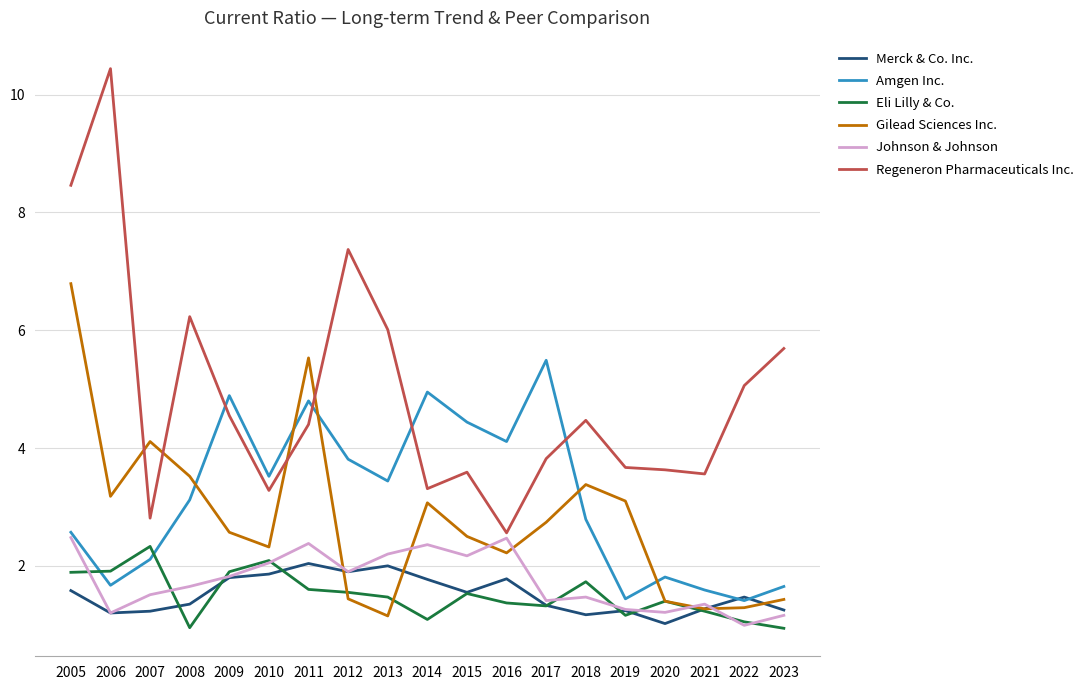

True or false: Gilead Sciences Inc. and Johnson & Johnson cross at least once.

True